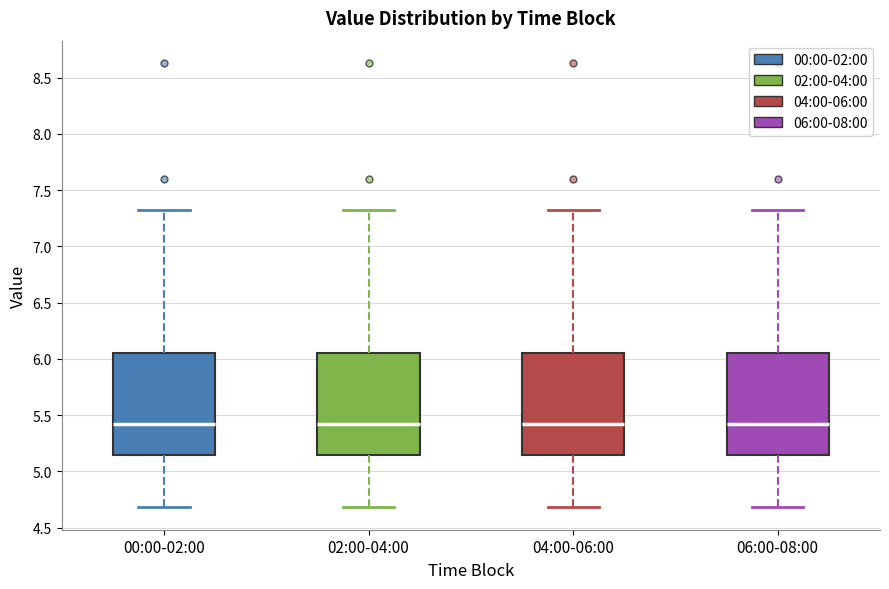

Reading left to right, transcribe this box plot: for each box, give where its median line is, the range the box spans, and where its two whiskers end, as read against the y-axis. The values are not printed on the chart, so give them approximately, as read against the axis.

00:00-02:00: median 5.45, box 5.15 to 6.05, whiskers 4.70 to 7.30
02:00-04:00: median 5.45, box 5.15 to 6.05, whiskers 4.70 to 7.30
04:00-06:00: median 5.45, box 5.15 to 6.05, whiskers 4.70 to 7.30
06:00-08:00: median 5.45, box 5.15 to 6.05, whiskers 4.70 to 7.30